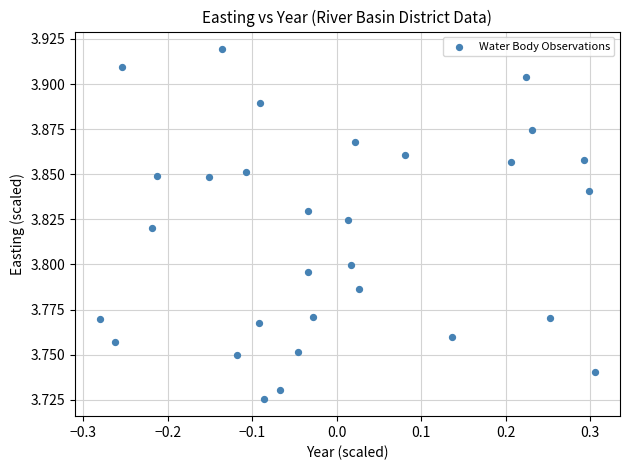

What is the range of X values (max minus min)?

0.6